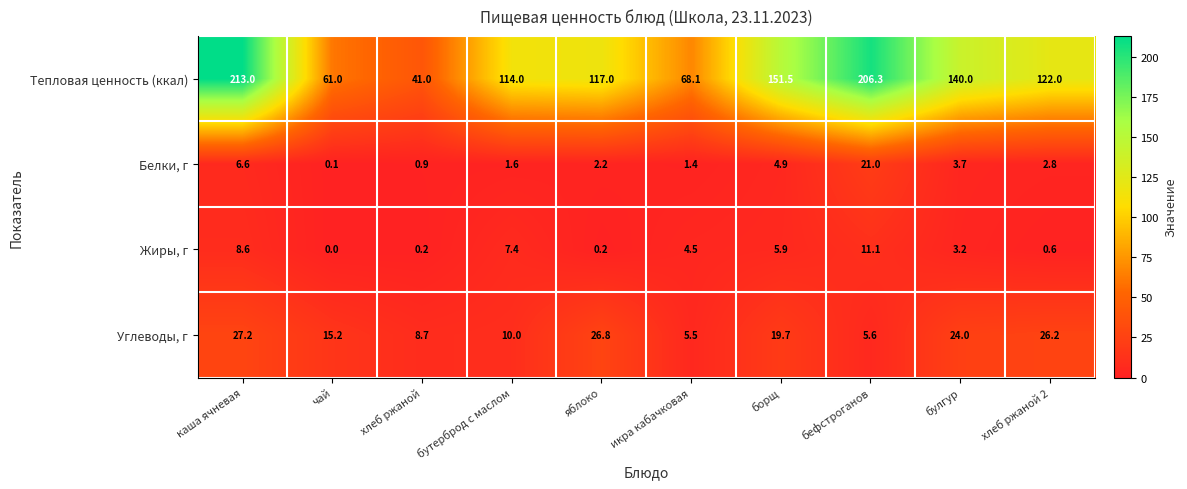

Rank the series at чай from highest to lowest value.

Тепловая ценность (ккал), Углеводы, г, Белки, г, Жиры, г